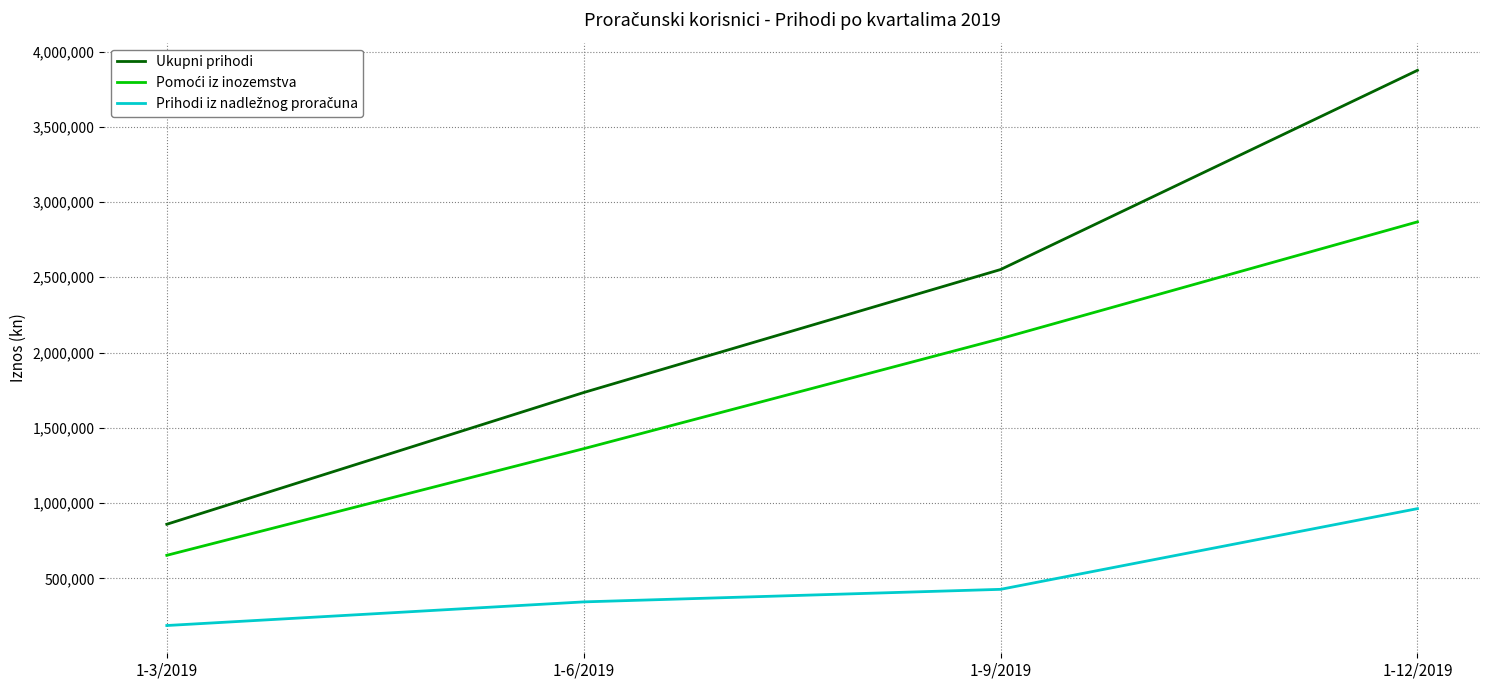

Which series has the widest spread of values?

Ukupni prihodi